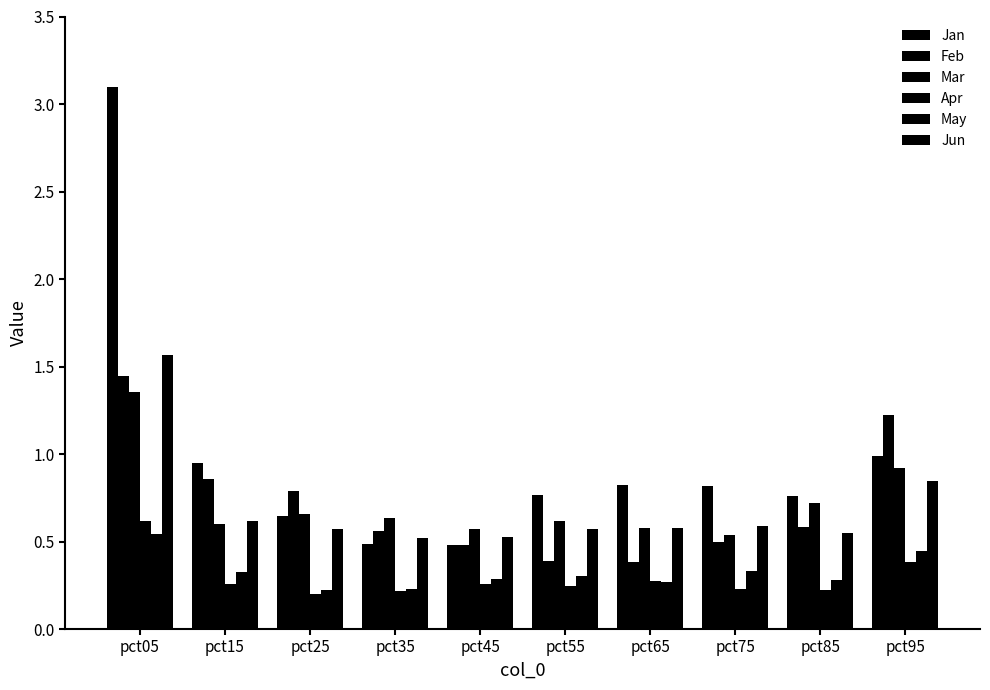

Does the chart contain any negative values?

No